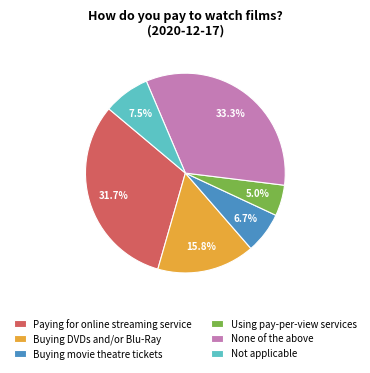

Does Buying movie theatre tickets represent more than half of the total?

No